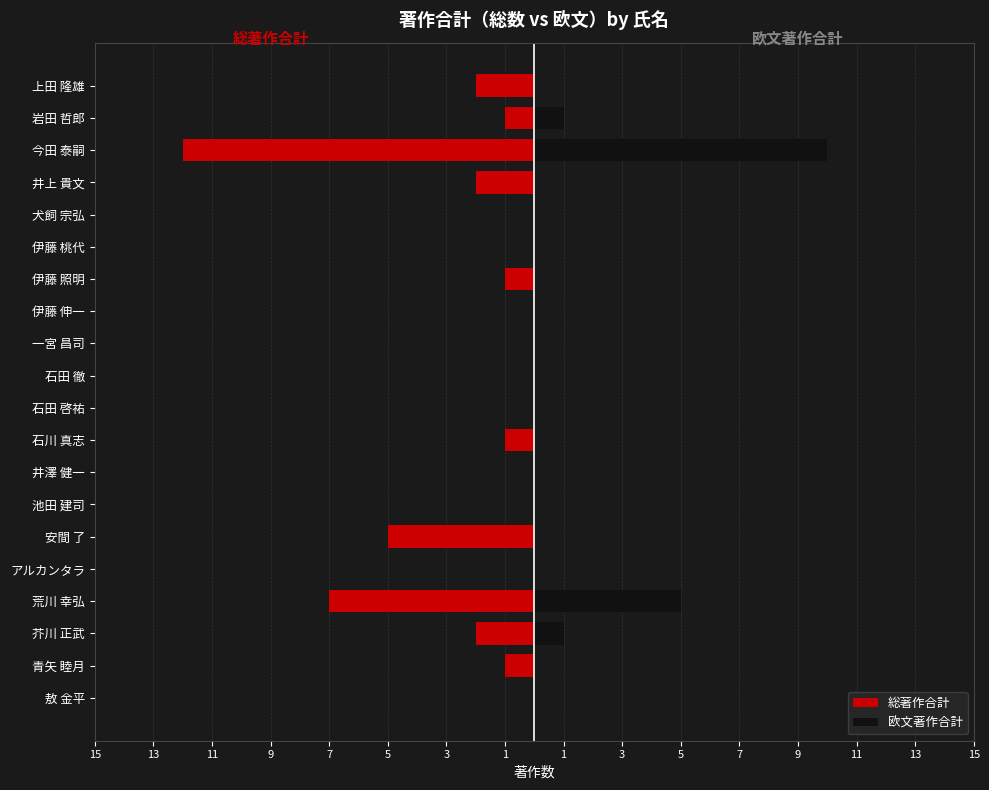

How many bars are there in total?

40